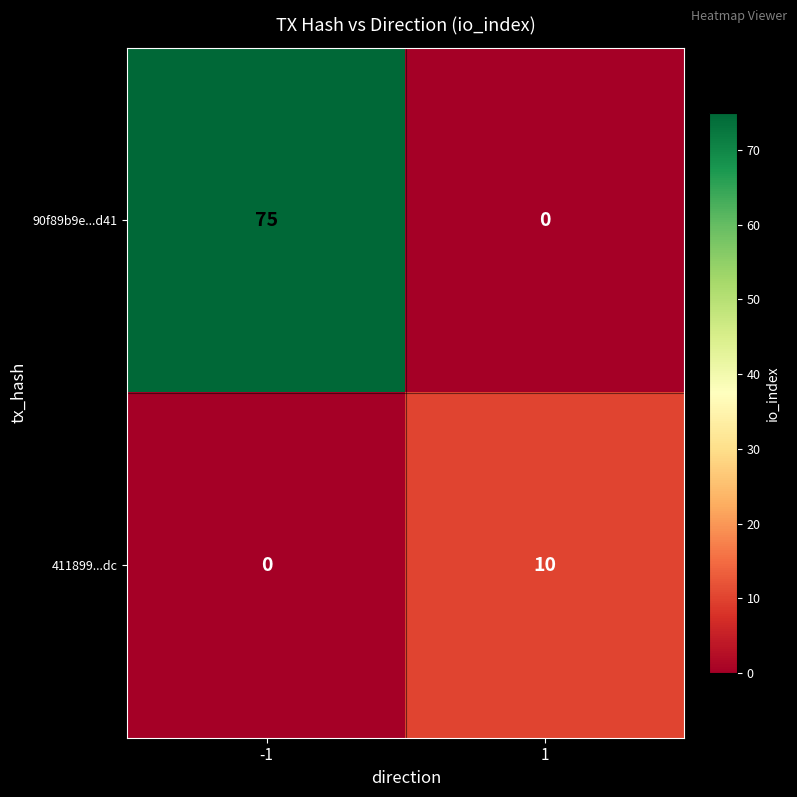

At how many categories does at least one series exceed 29?

1